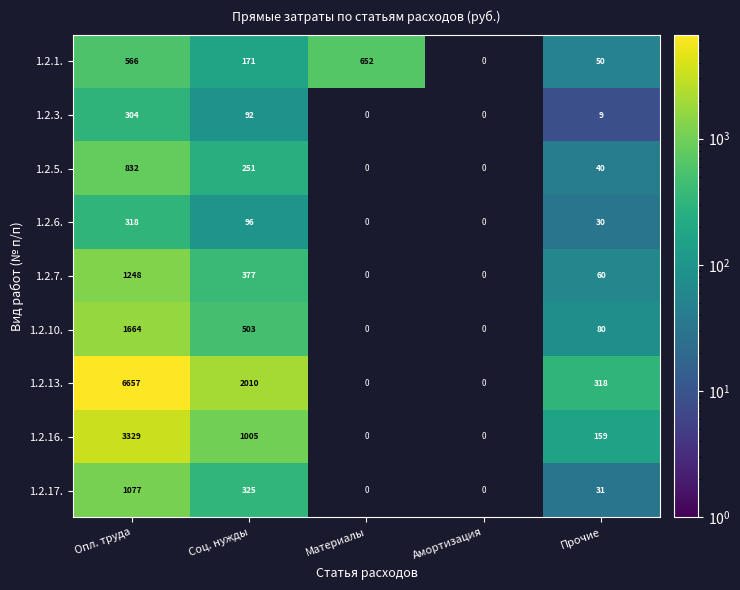

What is the difference between the 1.2.10. values at Опл. труда and Прочие?

1584